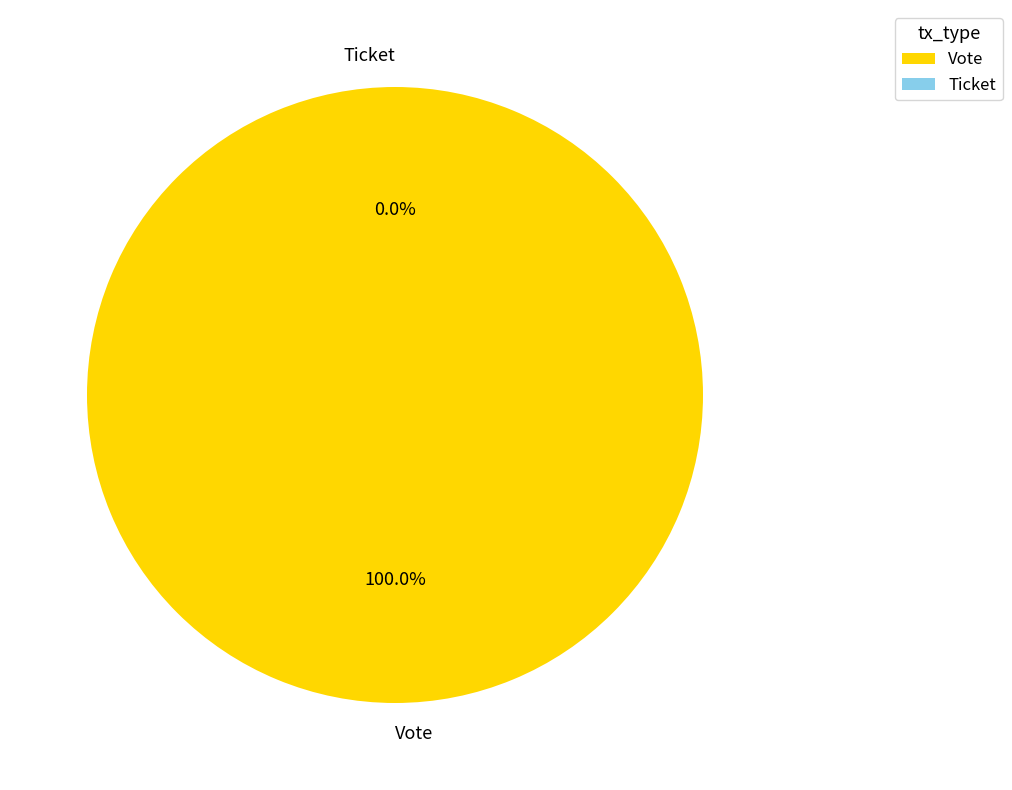

What portion of the pie excludes Ticket?

100.0%